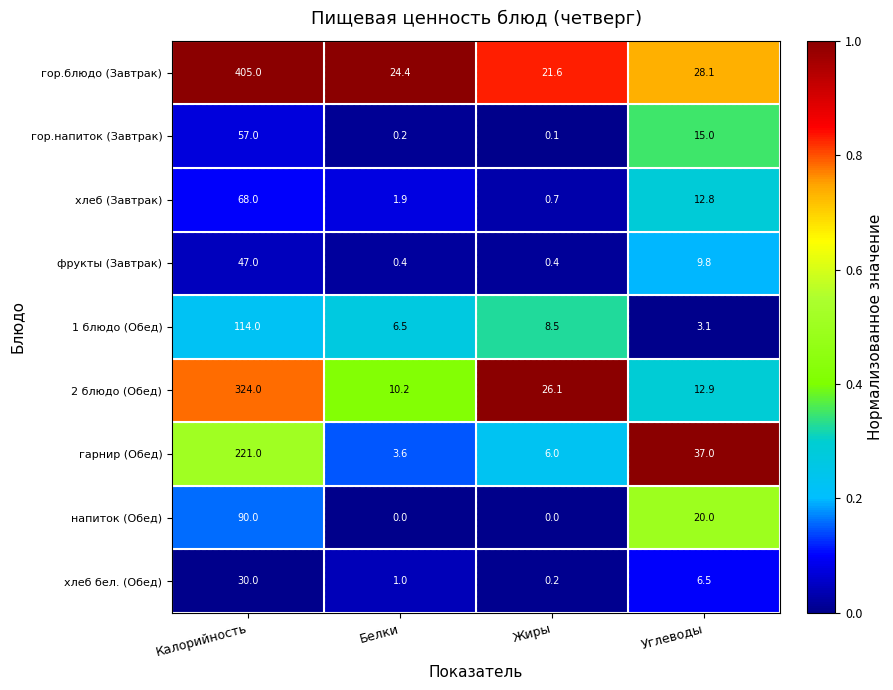

Which series has the widest spread of values?

гор.блюдо (Завтрак)